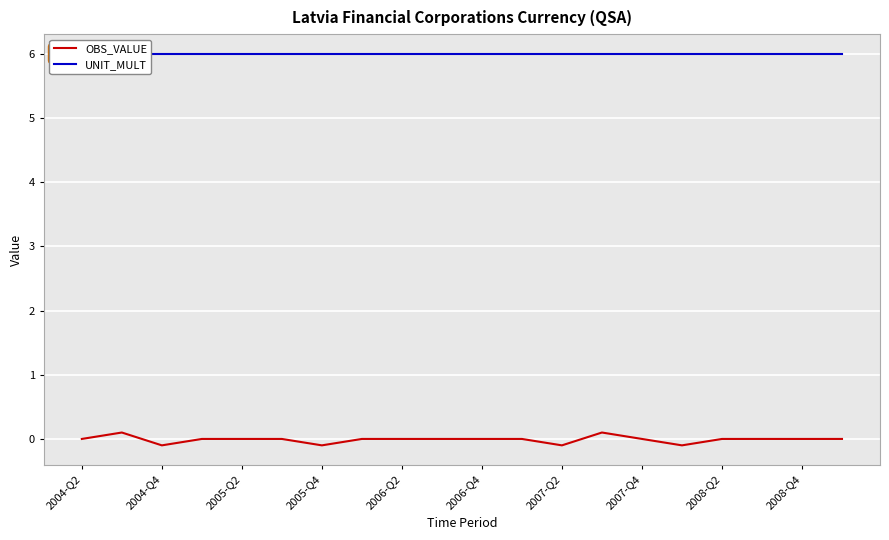

What position from the right is 2007-Q2?

8